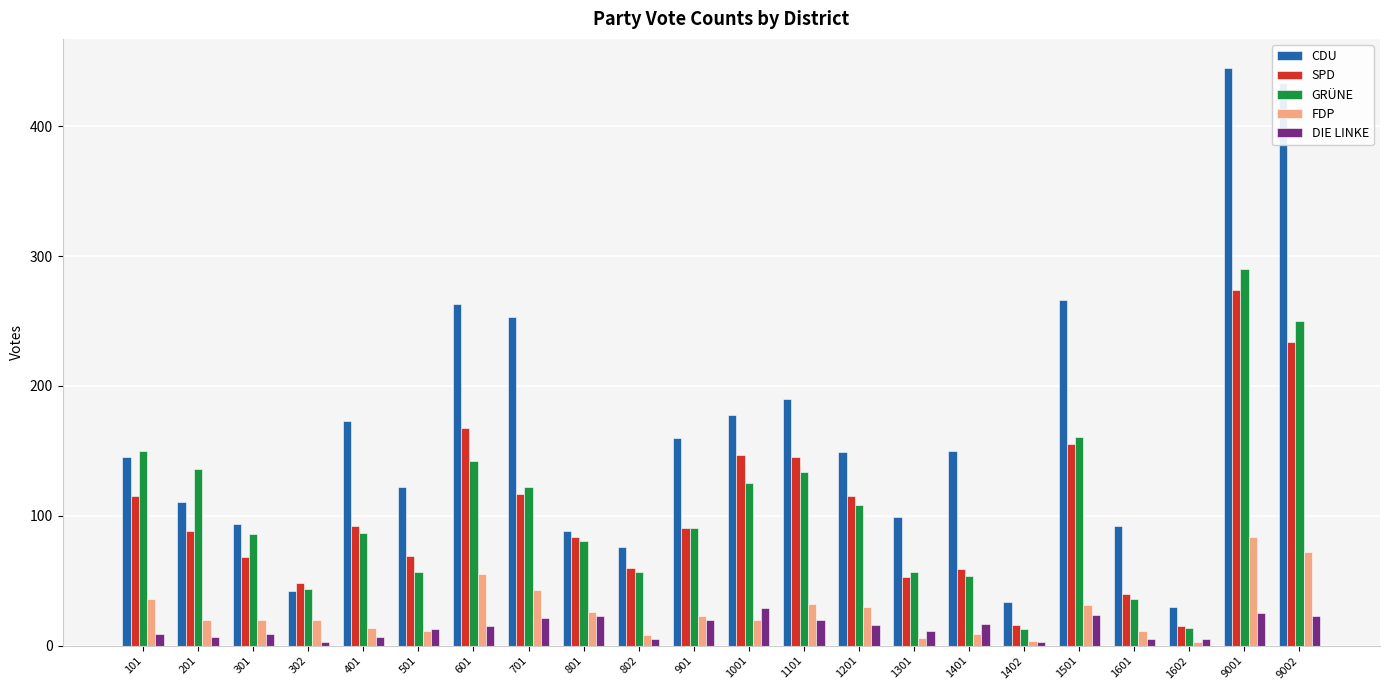

How many bars are there in each group?

5